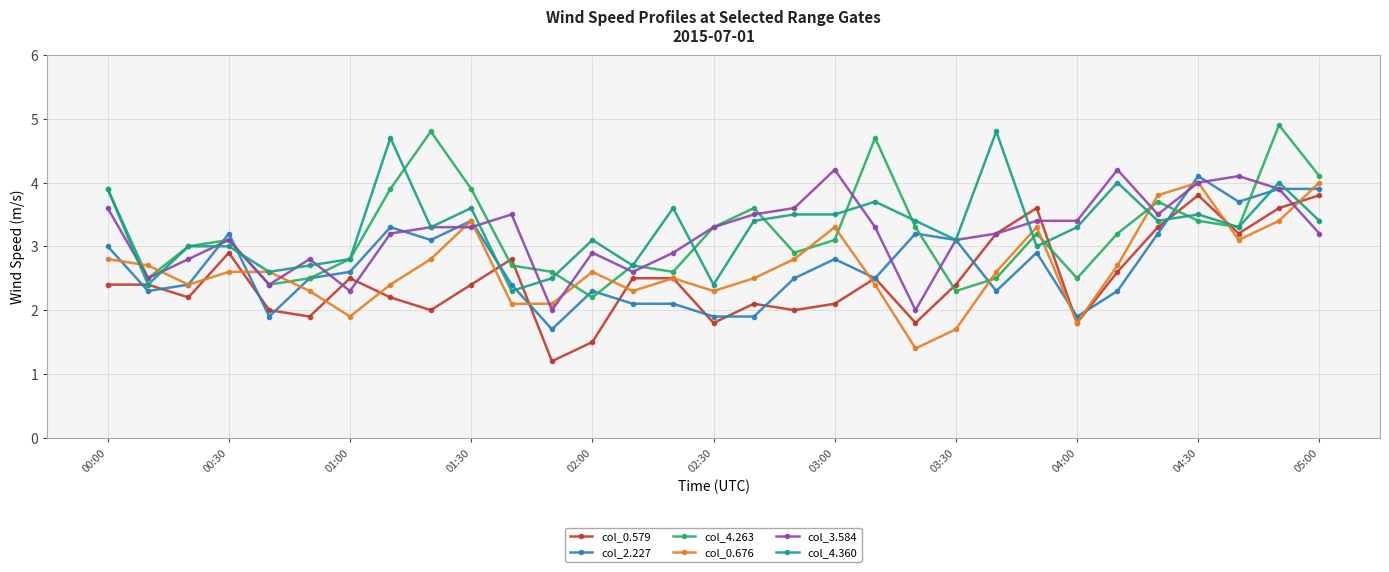

Reading left to right, extract all data points from this chart.

col_0.579: 2.4	2.4	2.2	2.9	2.0	1.9	2.5	2.2	2.0	2.4	2.8	1.2	1.5	2.5	2.5	1.8	2.1	2.0	2.1	2.5	1.8	2.4	3.2	3.6	1.8	2.6	3.3	3.8	3.2	3.6	3.8
col_2.227: 3.0	2.3	2.4	3.2	1.9	2.5	2.6	3.3	3.1	3.4	2.4	1.7	2.3	2.1	2.1	1.9	1.9	2.5	2.8	2.5	3.2	3.1	2.3	2.9	1.9	2.3	3.2	4.1	3.7	3.9	3.9
col_4.263: 3.9	2.5	3.0	3.1	2.4	2.5	2.8	3.9	4.8	3.9	2.7	2.6	2.2	2.7	2.6	3.3	3.6	2.9	3.1	4.7	3.3	2.3	2.5	3.2	2.5	3.2	3.7	3.4	3.3	4.9	4.1
col_0.676: 2.8	2.7	2.4	2.6	2.6	2.3	1.9	2.4	2.8	3.4	2.1	2.1	2.6	2.3	2.5	2.3	2.5	2.8	3.3	2.4	1.4	1.7	2.6	3.3	1.8	2.7	3.8	4.0	3.1	3.4	4.0
col_3.584: 3.6	2.5	2.8	3.1	2.4	2.8	2.3	3.2	3.3	3.3	3.5	2.0	2.9	2.6	2.9	3.3	3.5	3.6	4.2	3.3	2.0	3.1	3.2	3.4	3.4	4.2	3.5	4.0	4.1	3.9	3.2
col_4.360: 3.9	2.4	3.0	3.0	2.6	2.7	2.8	4.7	3.3	3.6	2.3	2.5	3.1	2.7	3.6	2.4	3.4	3.5	3.5	3.7	3.4	3.1	4.8	3.0	3.3	4.0	3.4	3.5	3.3	4.0	3.4